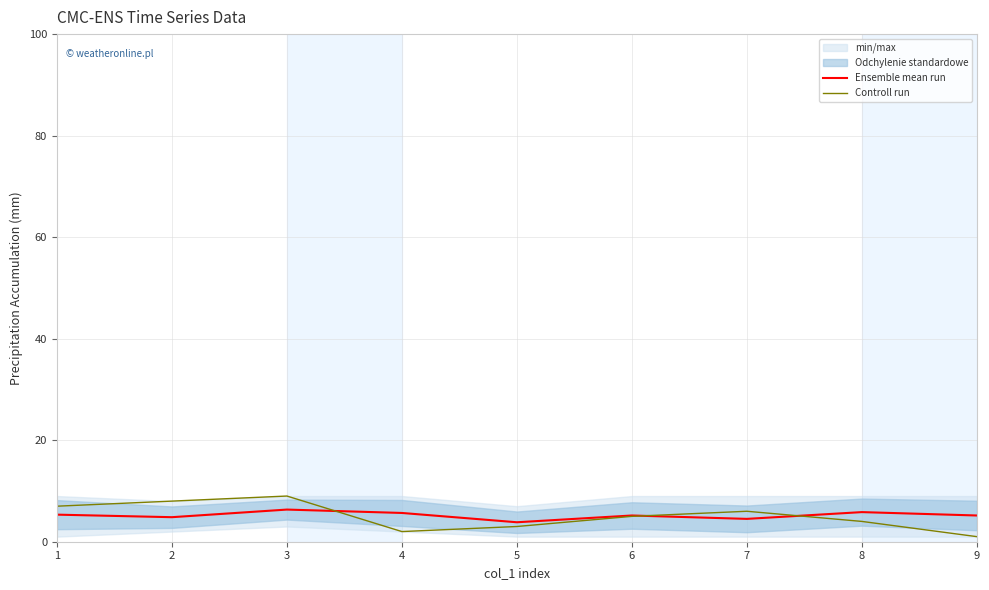

Which category has the lowest value across all series?

9